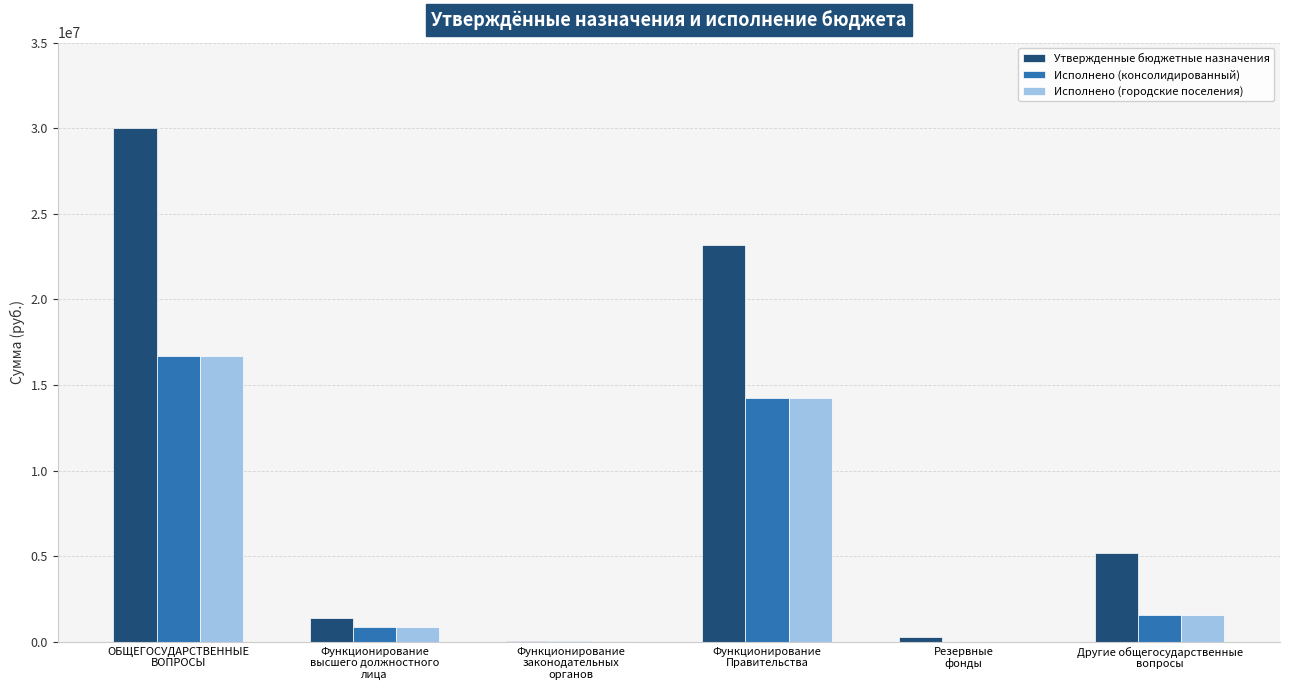

How many distinct data groups are displayed?

3